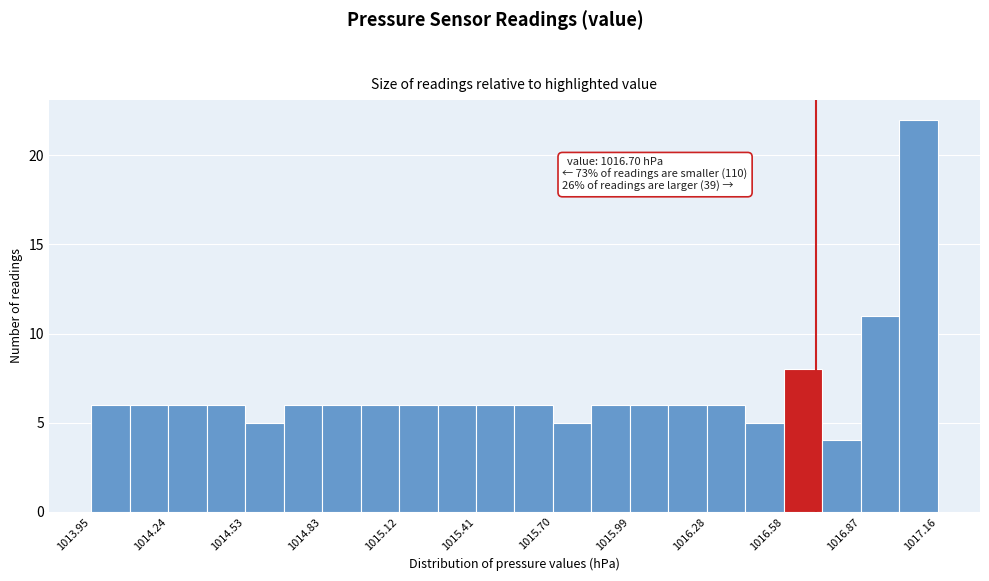

Around what value on the x-axis is the tallest bar? Give the approximate position of its centre, as read against the axis.

1017.10